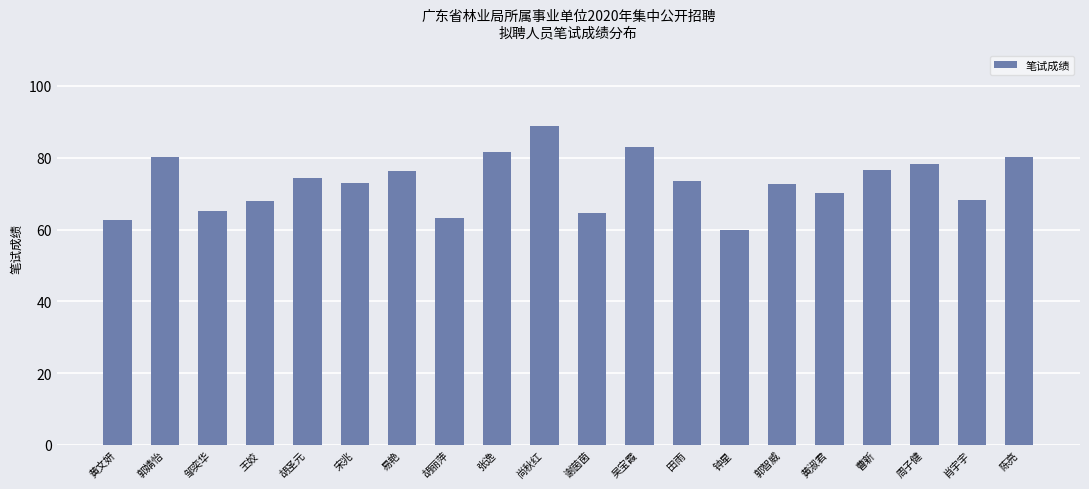

What is the label of the 10th bar from the left?

尚秋红